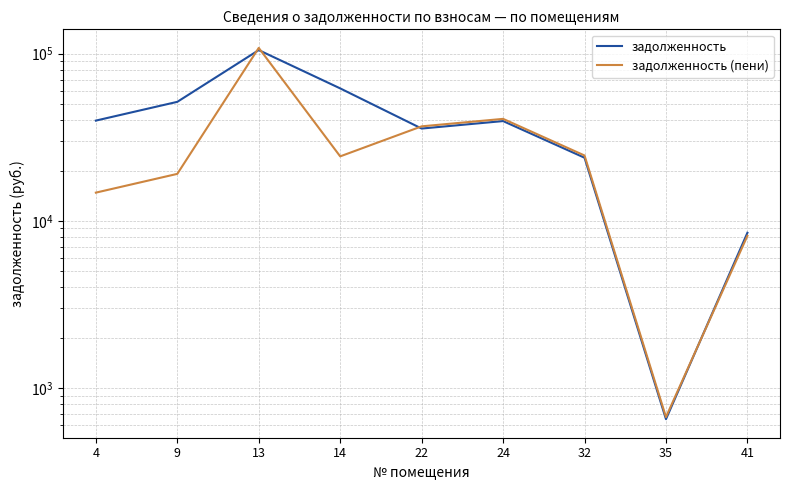

What is the spread (max minus min) of values at 41?

344.5